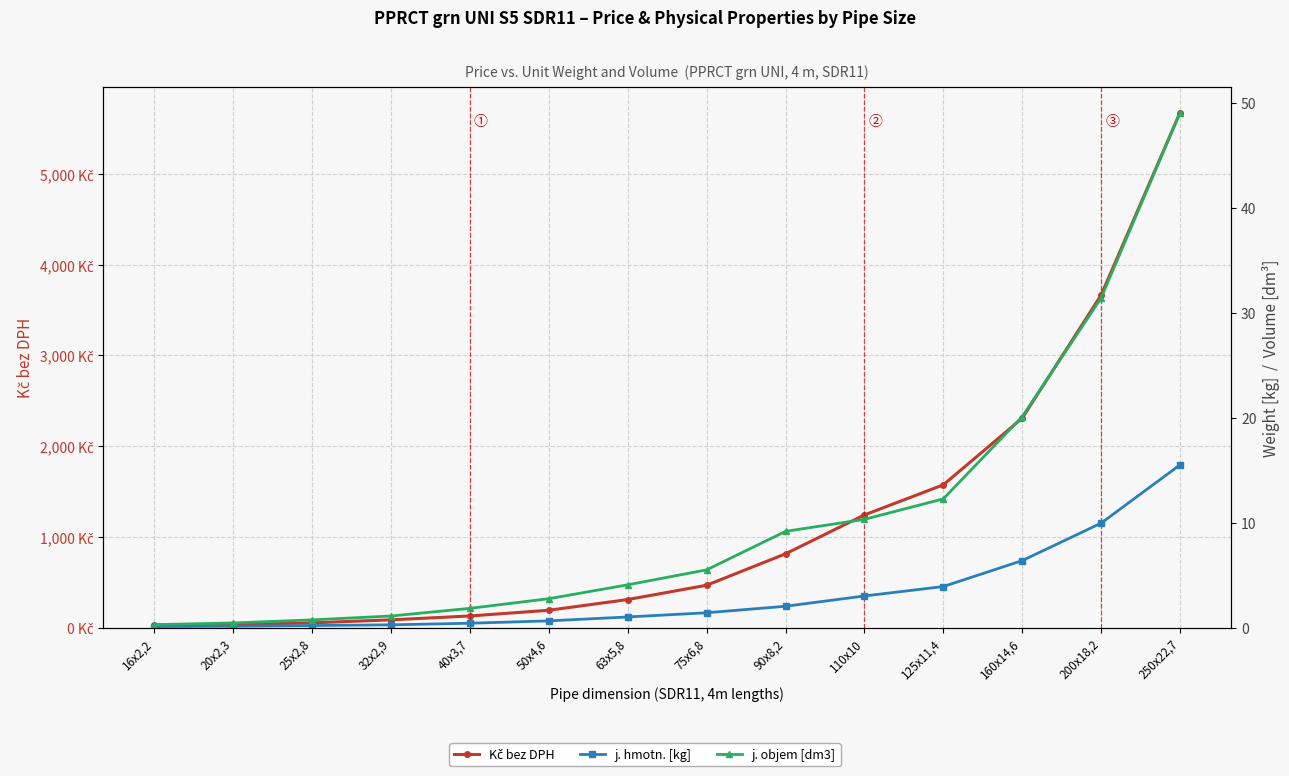

Read the j. objem [dm3] value at 90x8,2.

9.2